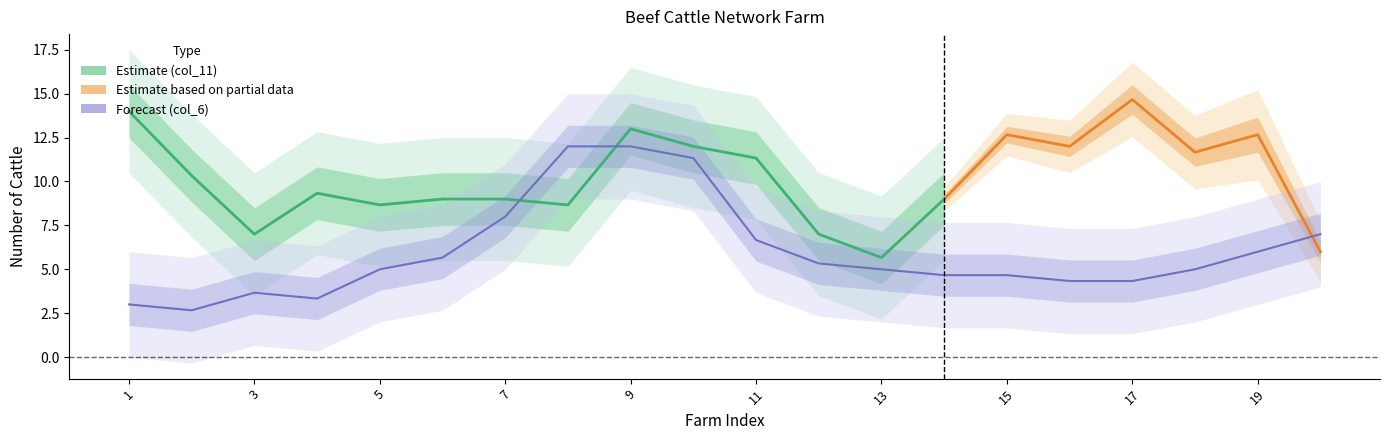

How many interior local valleys does the col_11 series have?

5